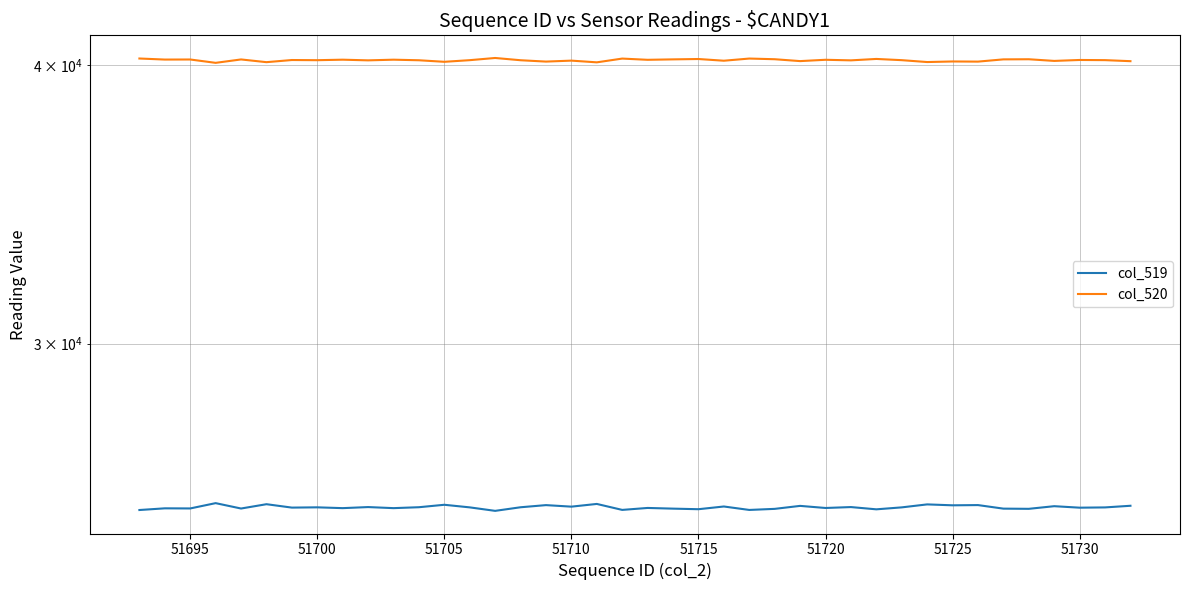

True or false: col_519 and col_520 cross at least once.

False